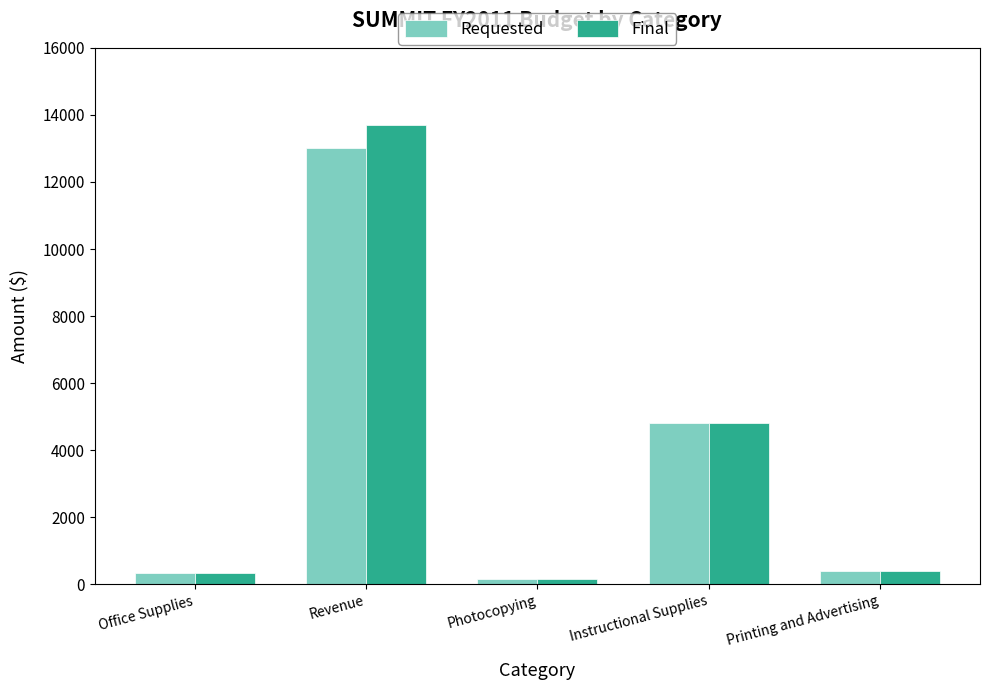

What position from the left is Revenue?

2